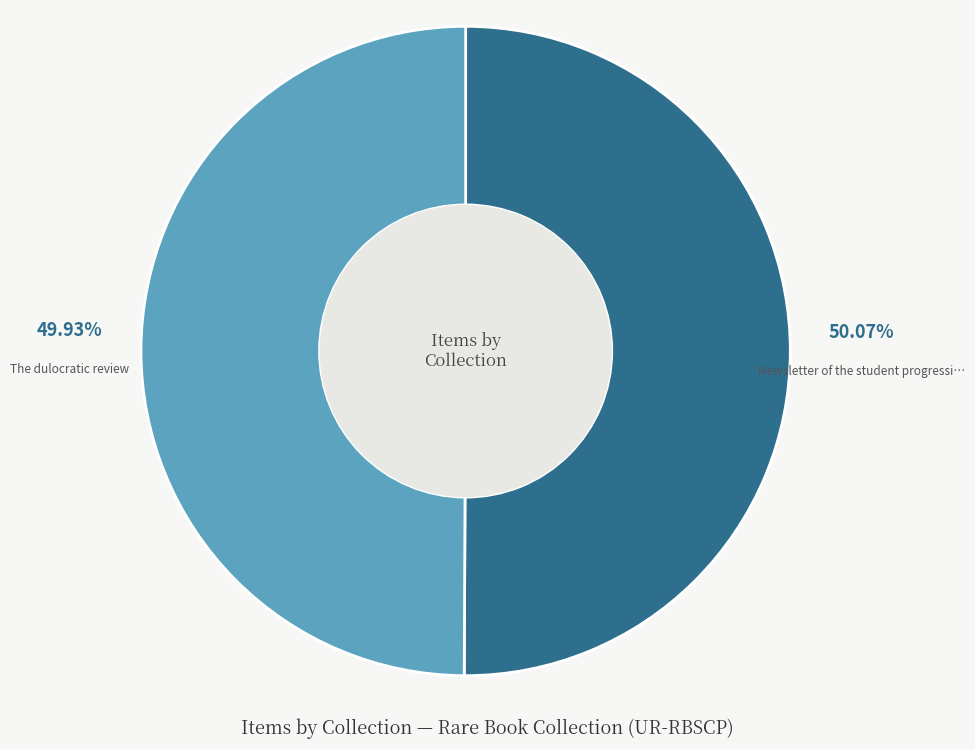

Is there a majority slice in this chart?

Yes